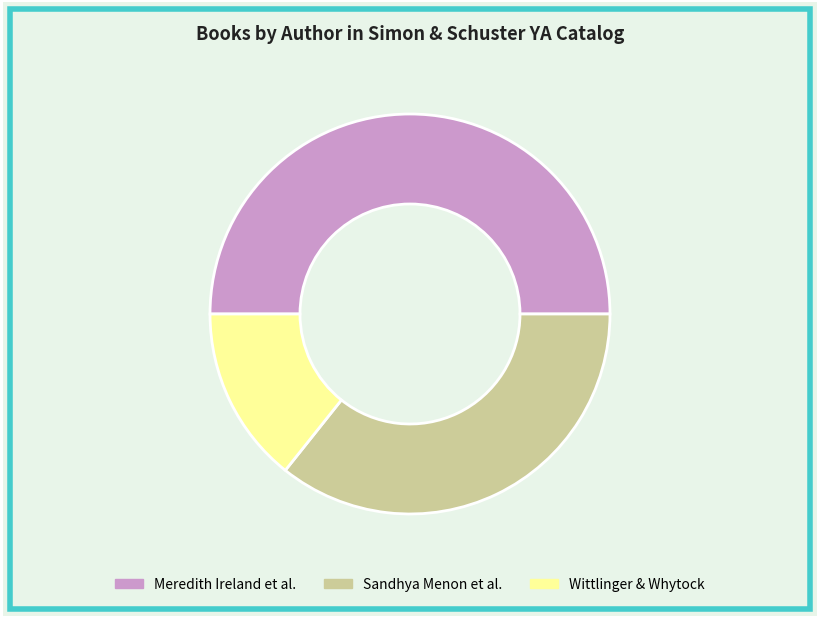

Count the number of slices in the pie.

3